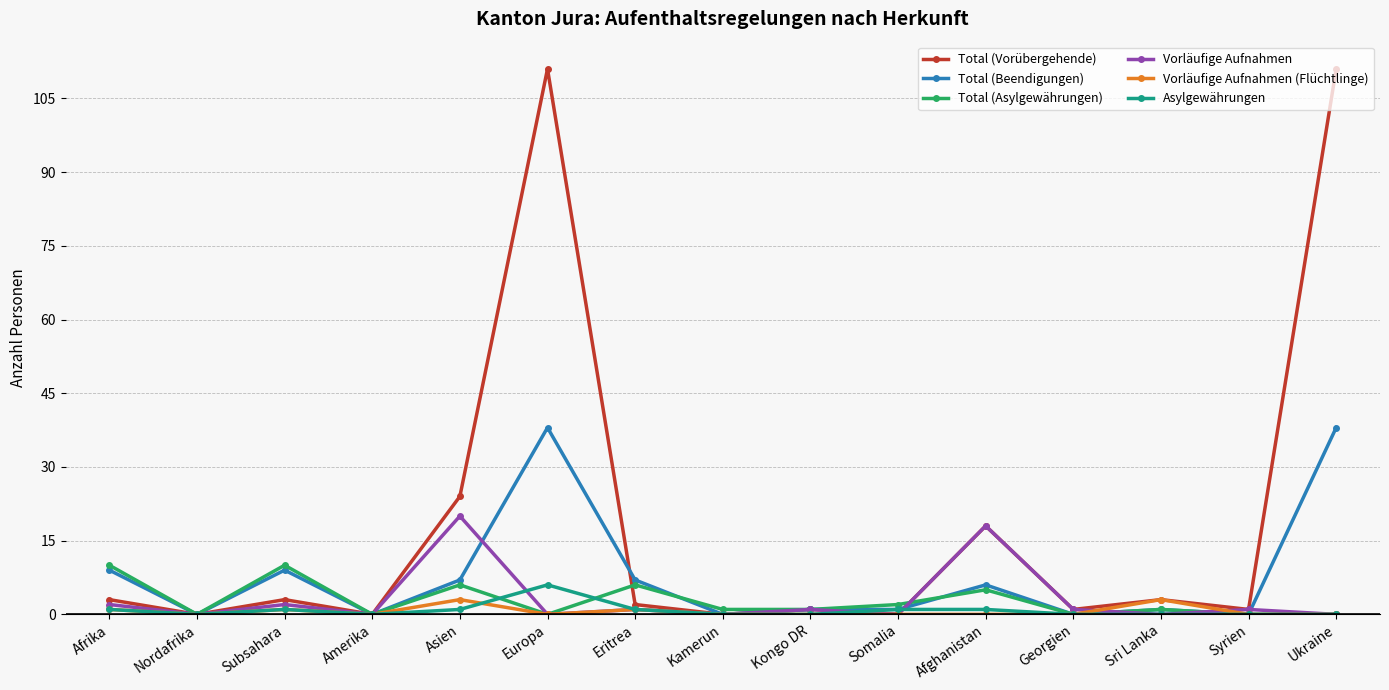

Which series has the largest range (max minus min)?

Total (Vorübergehende)